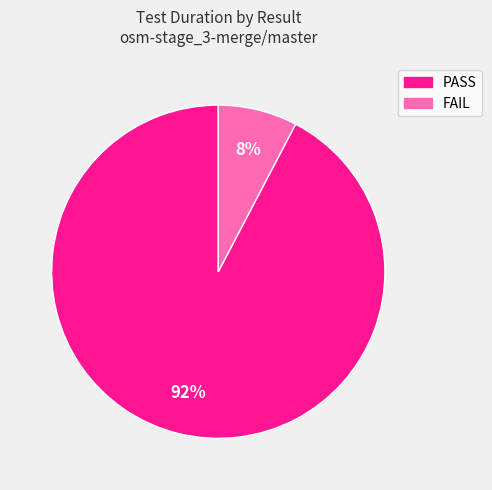

Is there a majority slice in this chart?

Yes